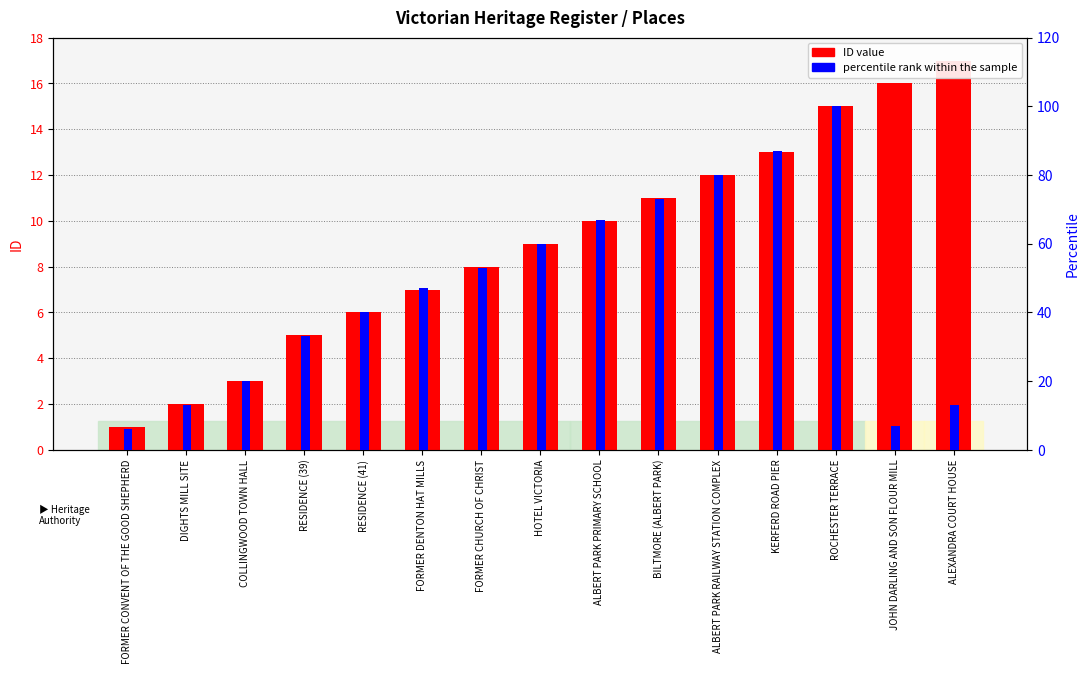

What is the approximate value of percentile rank within the sample at ALBERT PARK RAILWAY STATION COMPLEX, to the nearest 10?

80